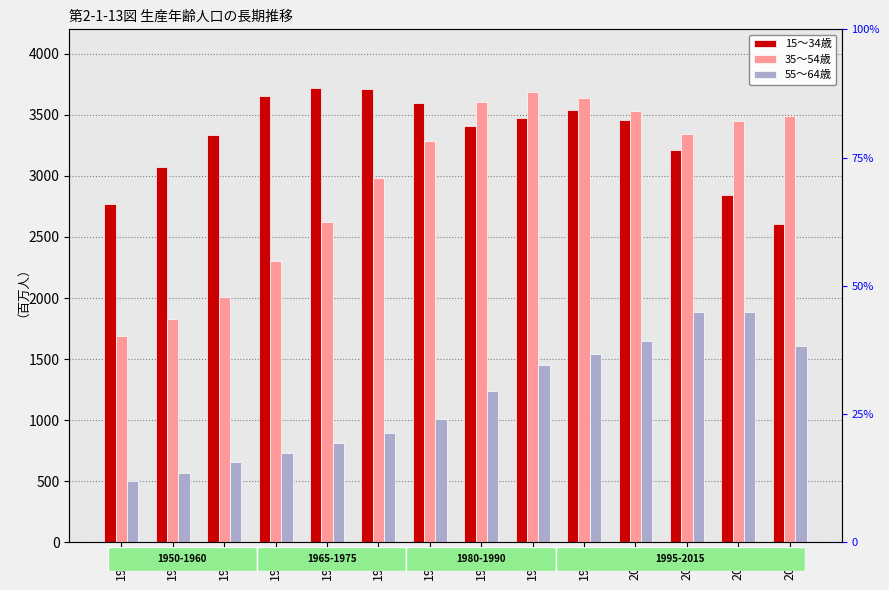

List the labels in order of 35～54歳 value, smallest first.

1950, 1955, 1960, 1965, 1970, 1975, 1980, 2005, 2010, 2015, 2000, 1985, 1995, 1990